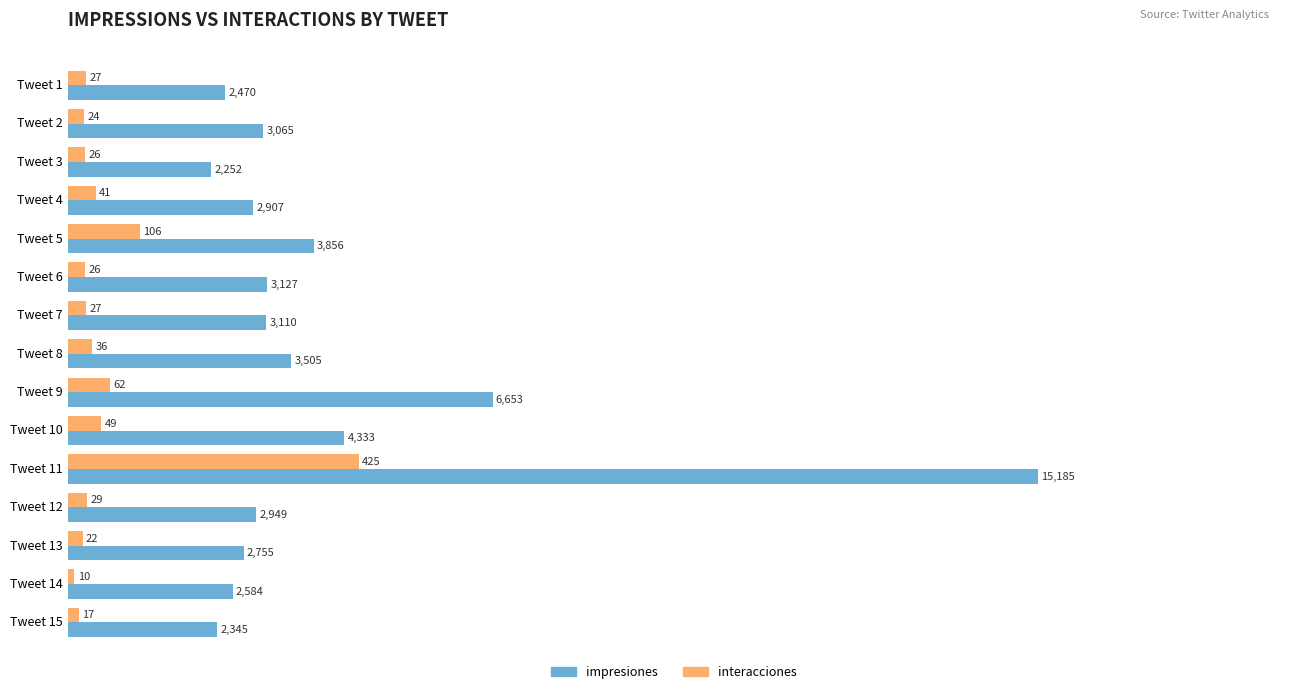

Where is impresiones nearest to the value 8718?

Tweet 9